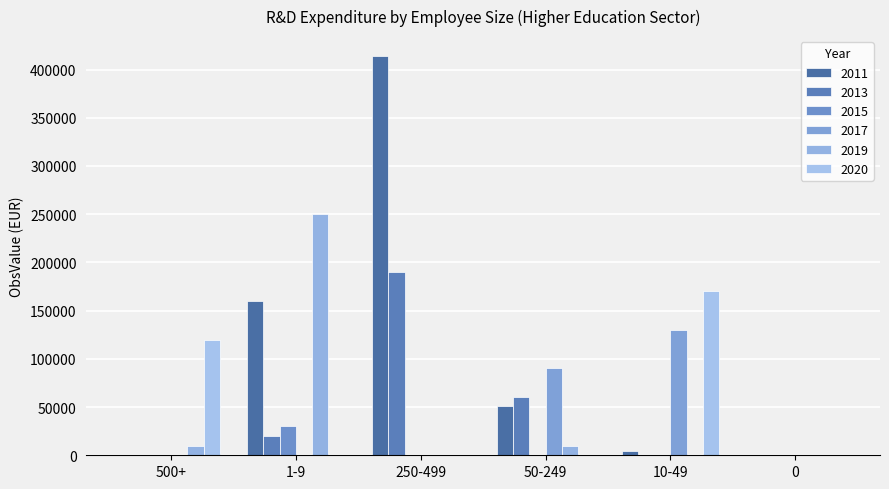

Reading left to right, extract all data points from this chart.

2011: 500+=0	1-9=160000	250-499=414000	50-249=51000	10-49=4000	0=0
2013: 500+=0	1-9=20000	250-499=190000	50-249=60000	10-49=0	0=0
2015: 500+=0	1-9=30000	250-499=0	50-249=0	10-49=0	0=0
2017: 500+=0	1-9=0	250-499=0	50-249=90000	10-49=130000	0=0
2019: 500+=10000	1-9=250000	250-499=0	50-249=10000	10-49=0	0=0
2020: 500+=120000	1-9=0	250-499=0	50-249=0	10-49=170000	0=0